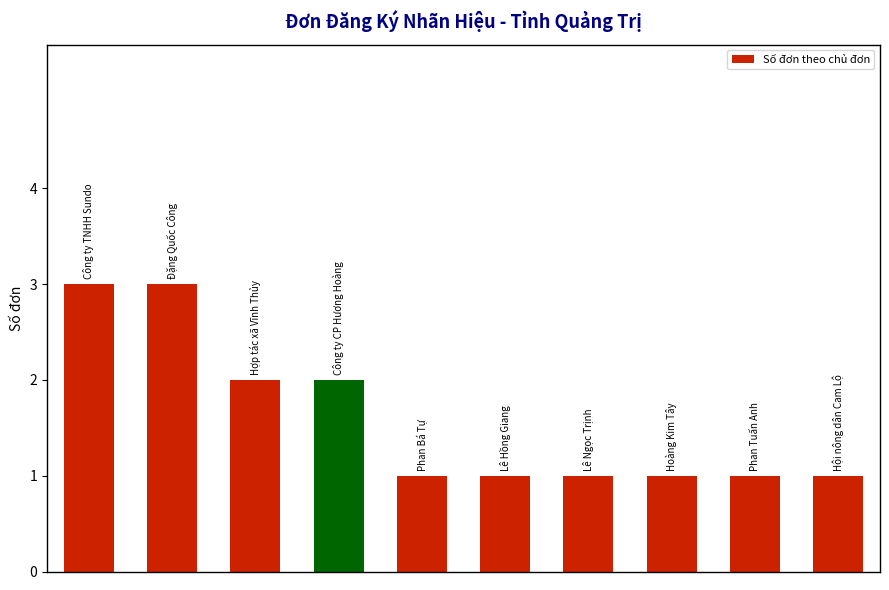

What is the smallest value displayed?

1